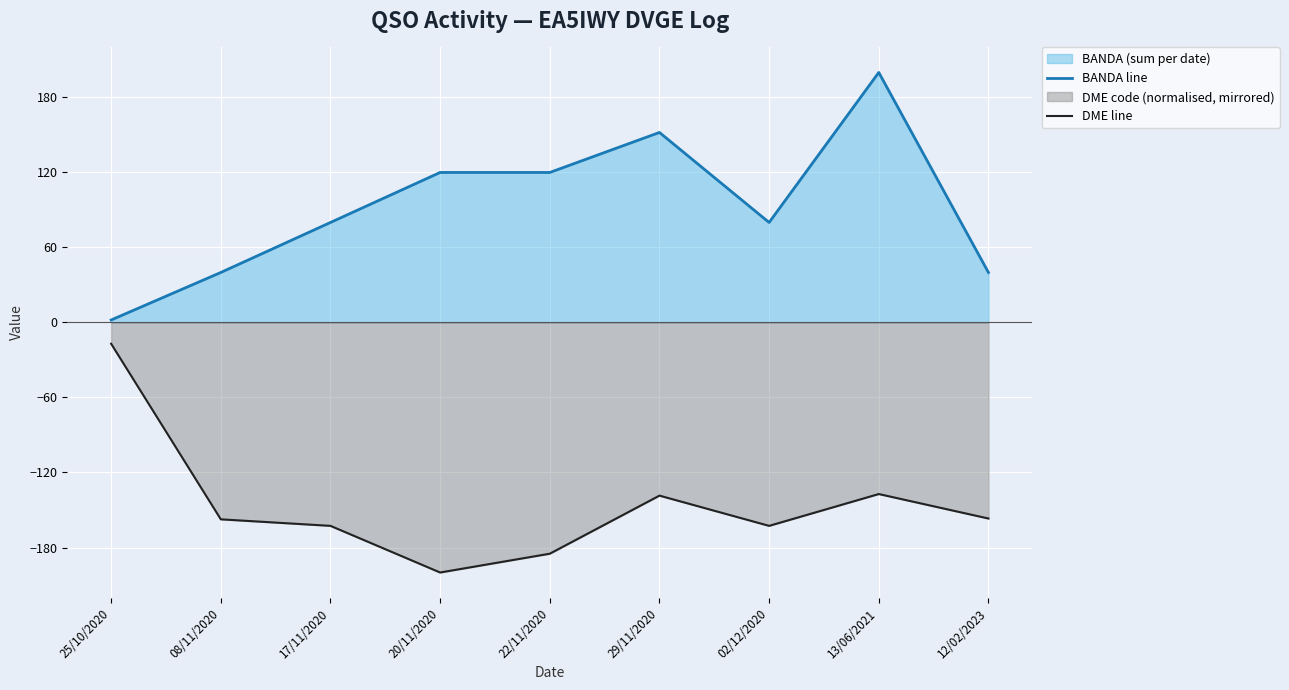

What is the minimum value for BANDA line?

2.0